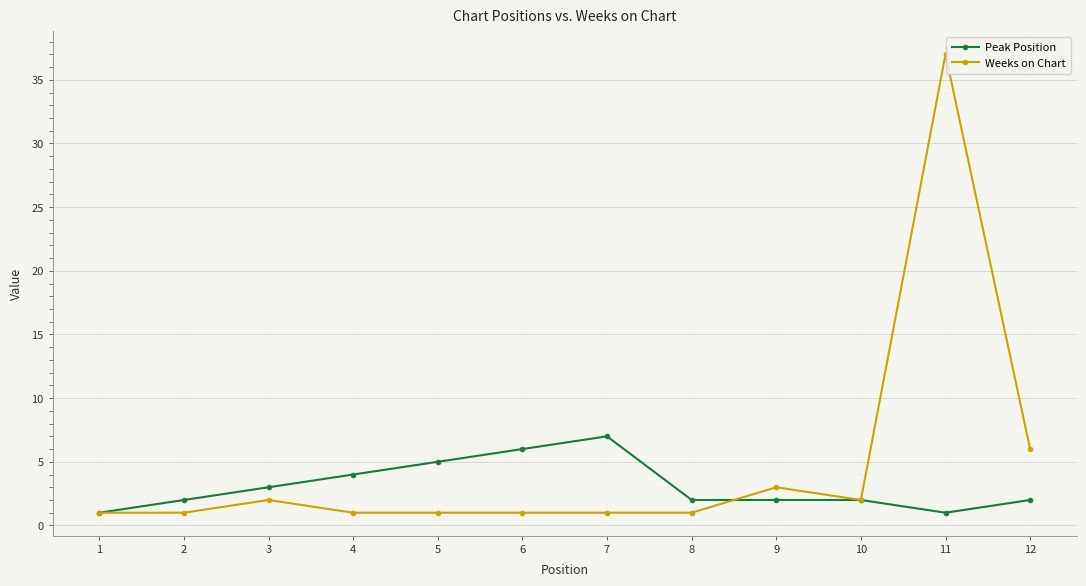

Where is Weeks on Chart nearest to the value 19?

12